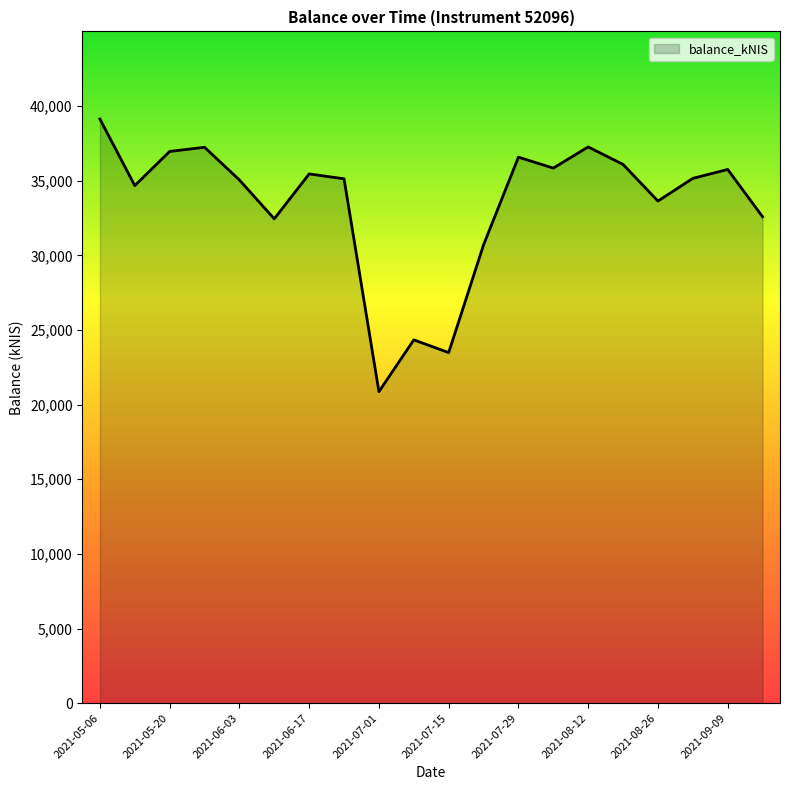

What is the maximum value shown in the chart?

39130.1